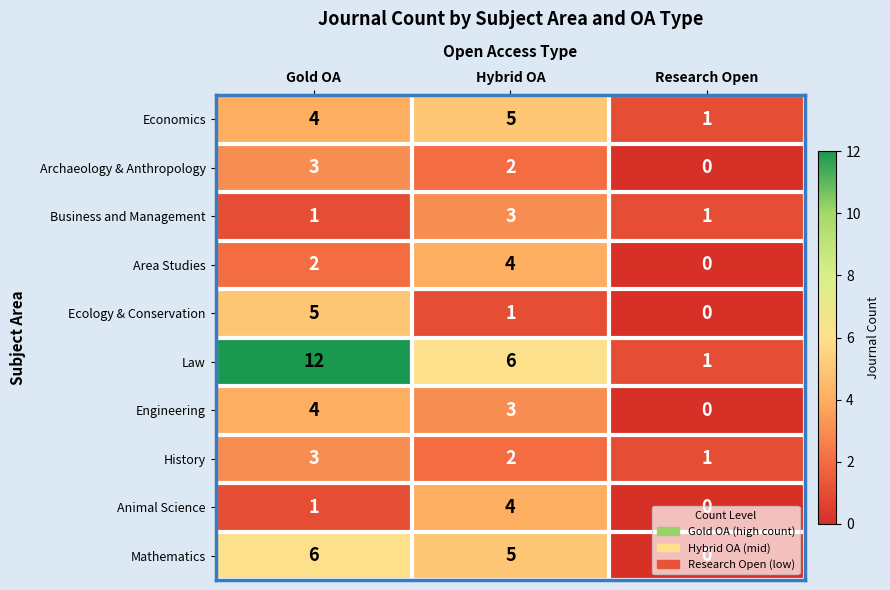

Between Gold OA and Research Open, which series saw the biggest shift?

Law